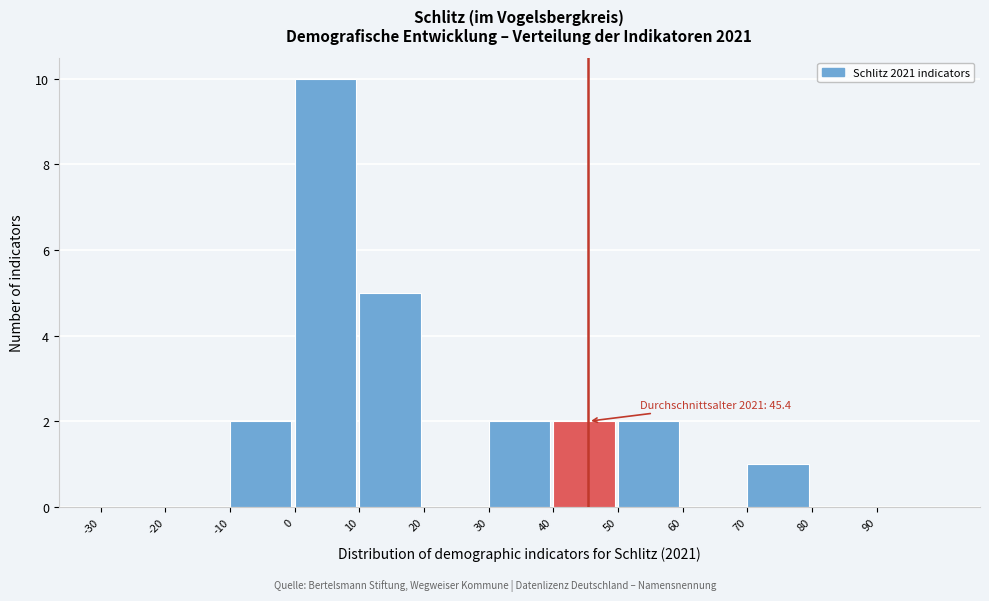

Over which range of the x-axis is the bar tallest?

0 to 10